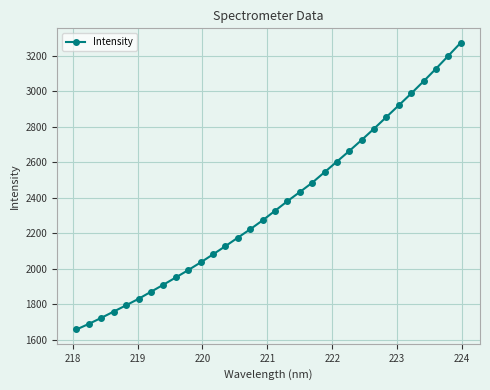

What is the value of the 18th point from the left?

2381.4